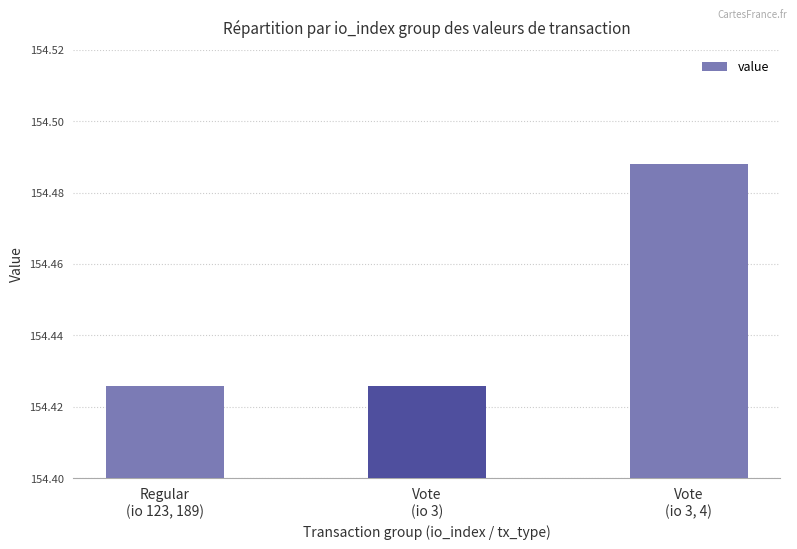

Which has a higher value, Vote
(io 3, 4) or Regular
(io 123, 189)?

Vote
(io 3, 4)